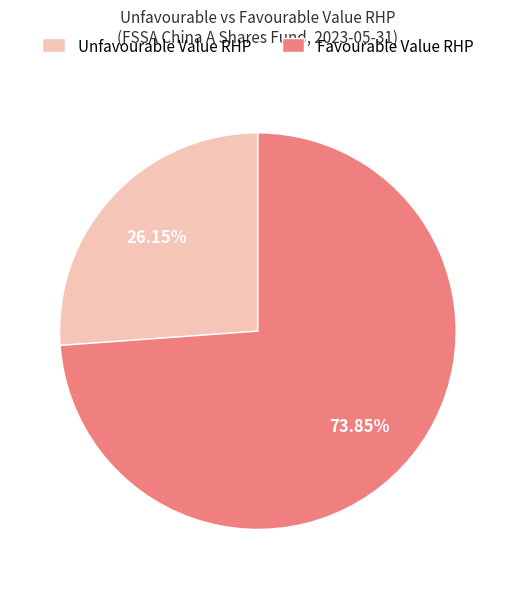

Which slice is the smallest?

Unfavourable Value RHP